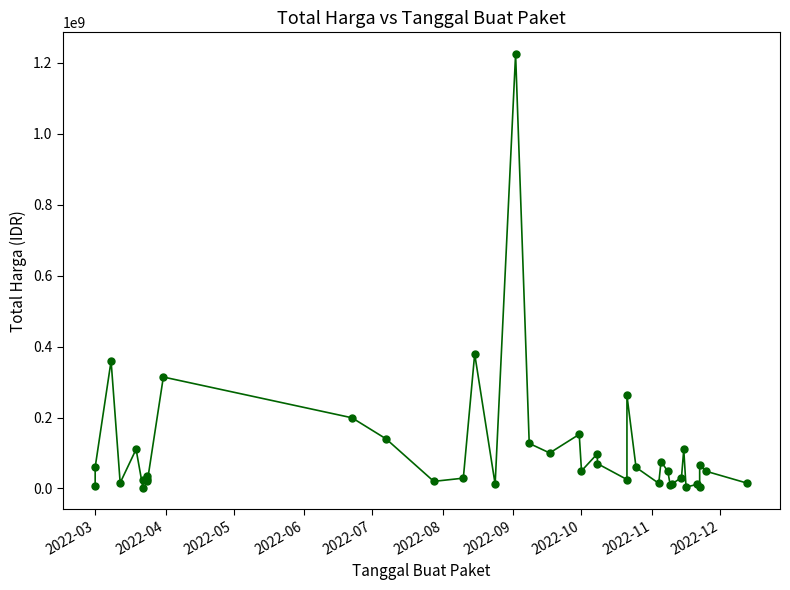

What is the sum of all values?

4375595175